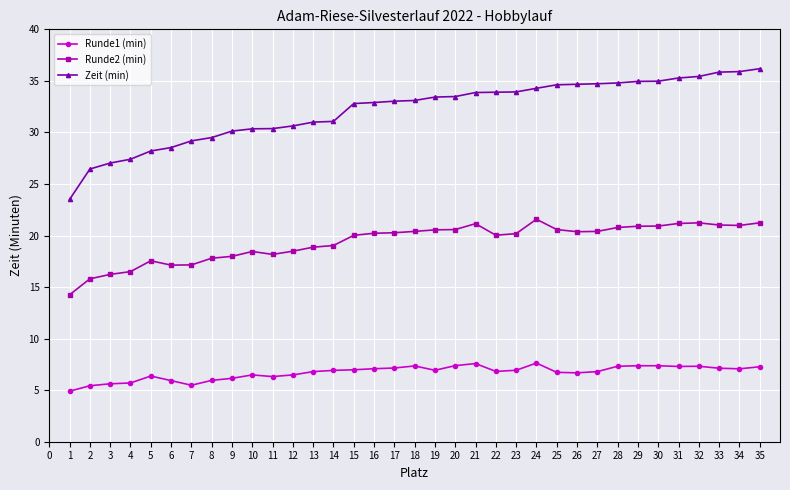

How many data points does each series have?

35